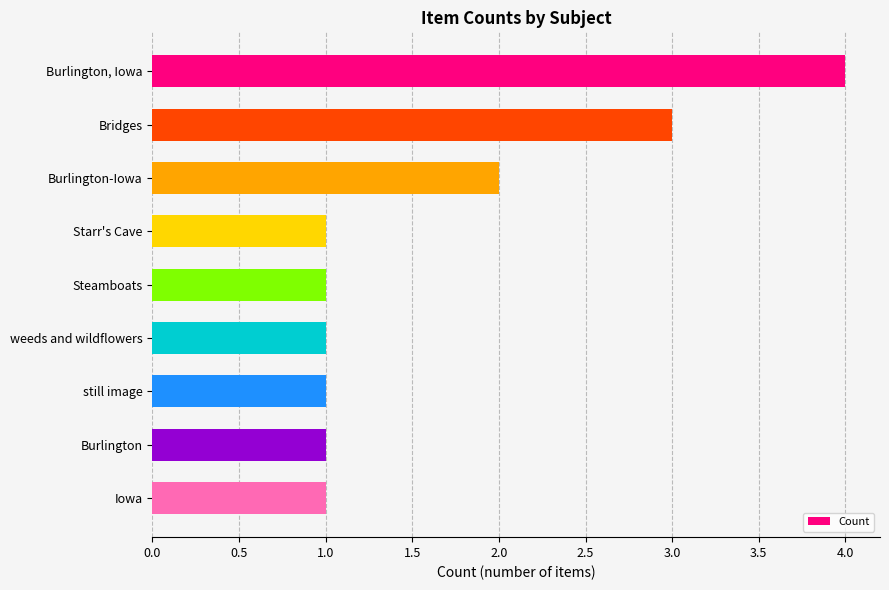

Reading top to bottom, transcribe all the data shown in this chart.

4	3	2	1	1	1	1	1	1